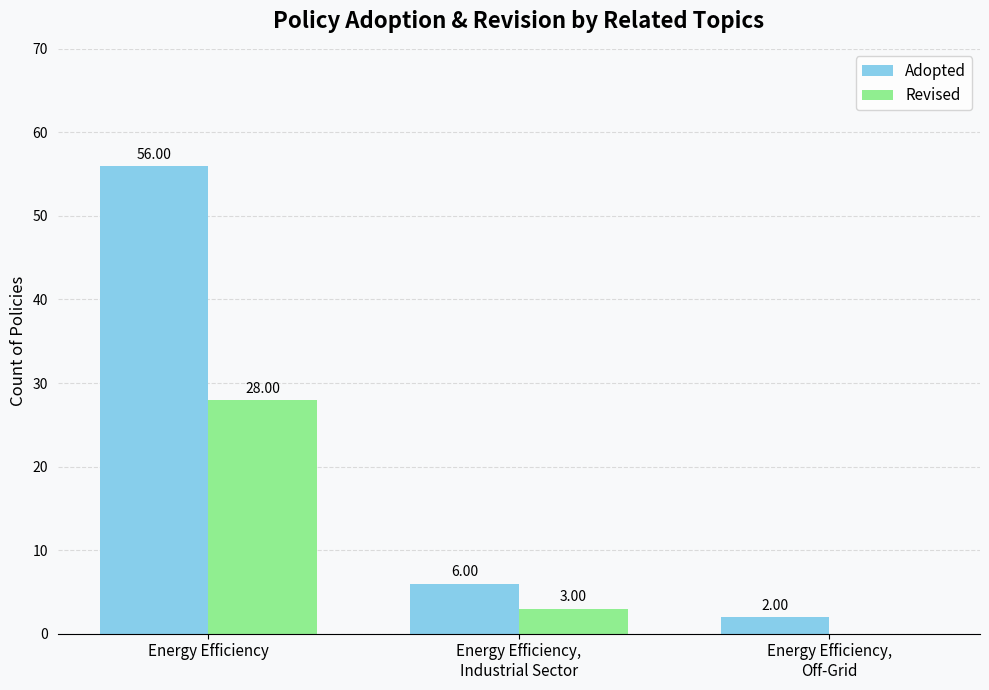

Does the chart contain stacked bars?

No